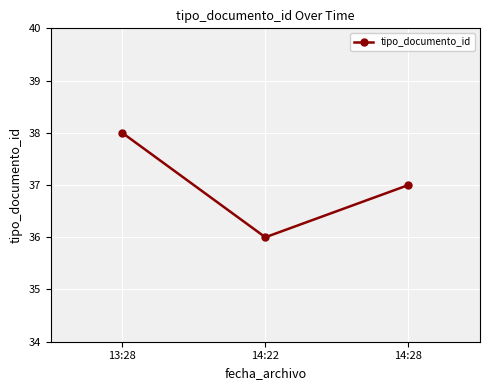

Between 14:22 and 13:28, which is larger?

13:28